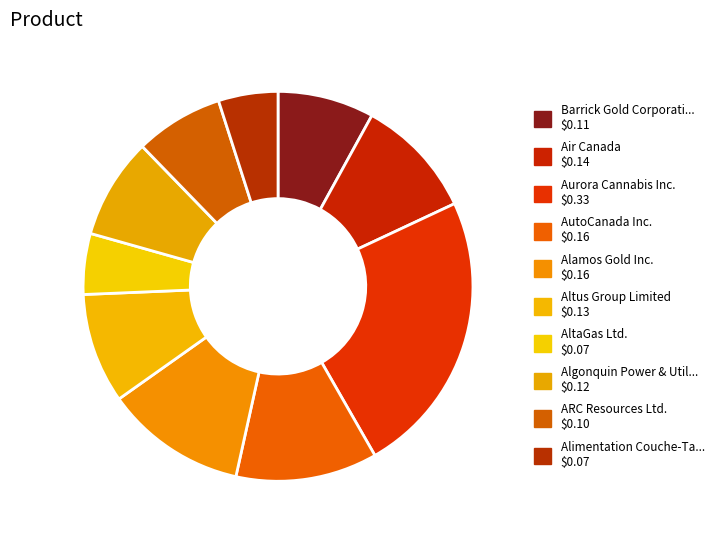

How many segments does this pie chart have?

10